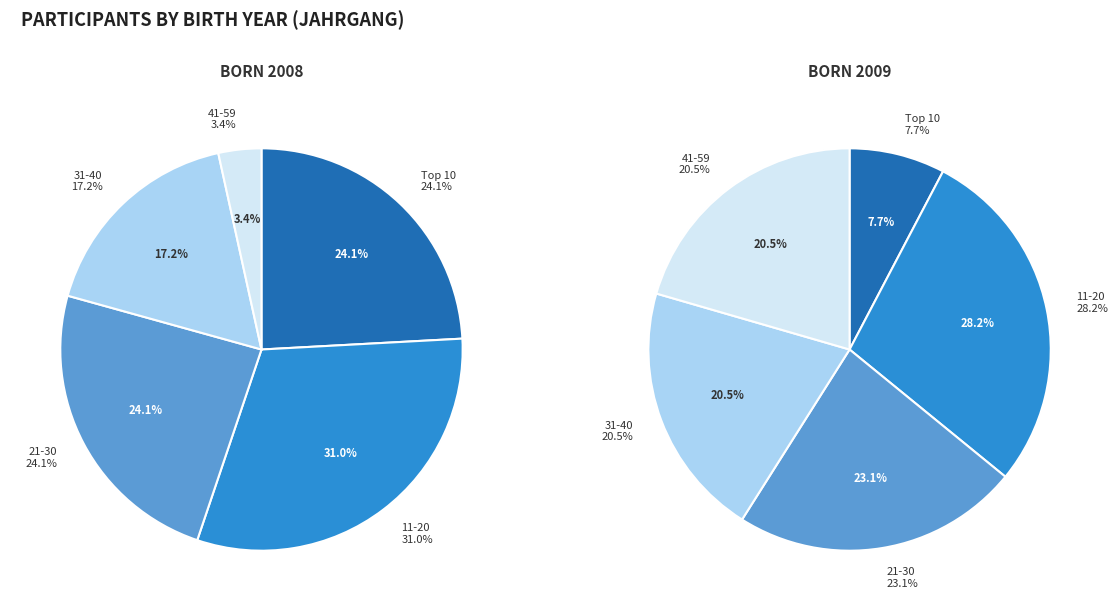

Approximately how many times larger is the value at 2009 compared to 2008?

1.0